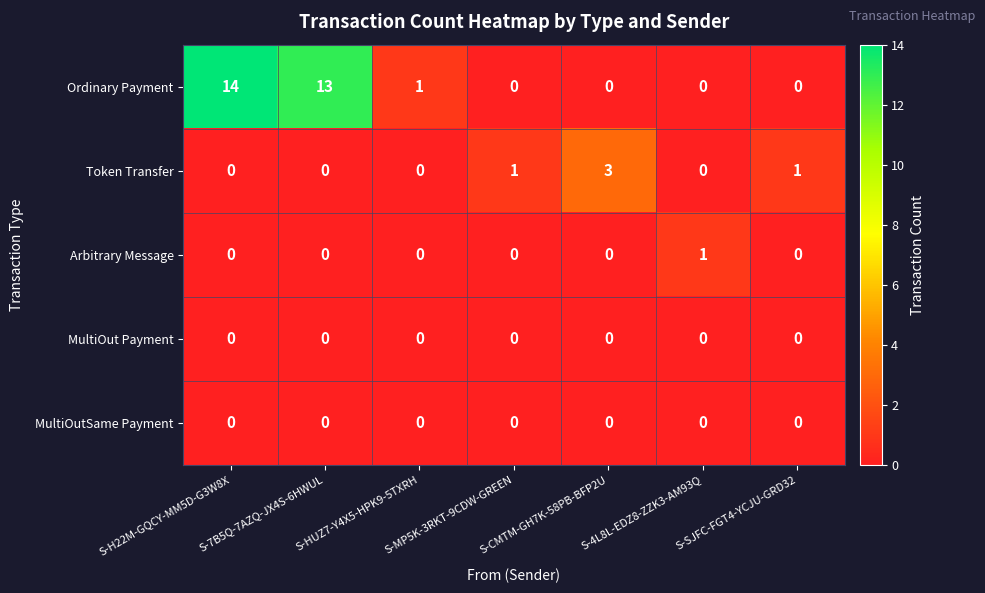

The Ordinary Payment series shows 6 at S-7B5Q-7AZQ-JX4S-6HWUL. True or false?

False